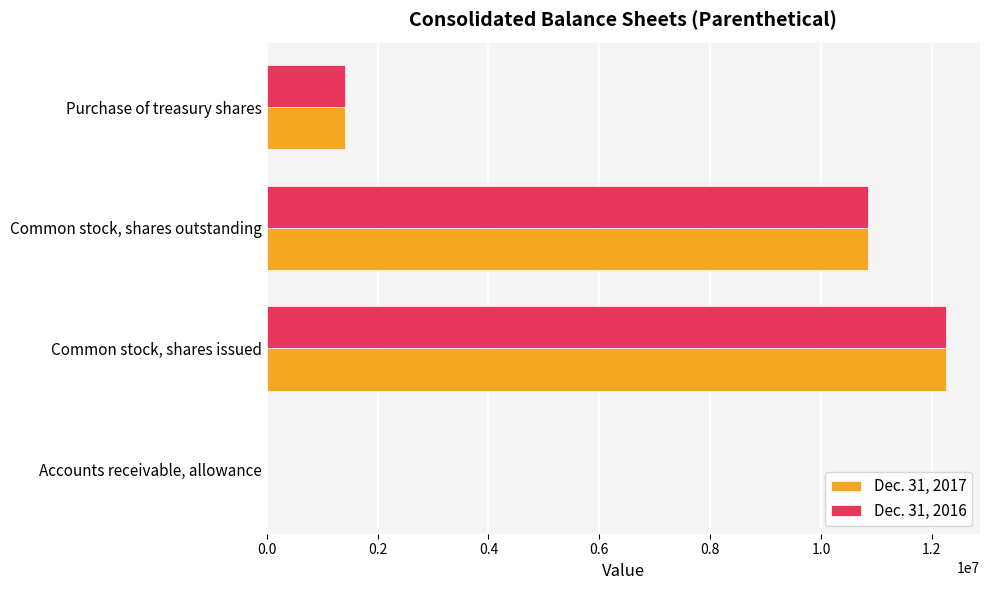

Which series has the largest range (max minus min)?

Dec. 31, 2016